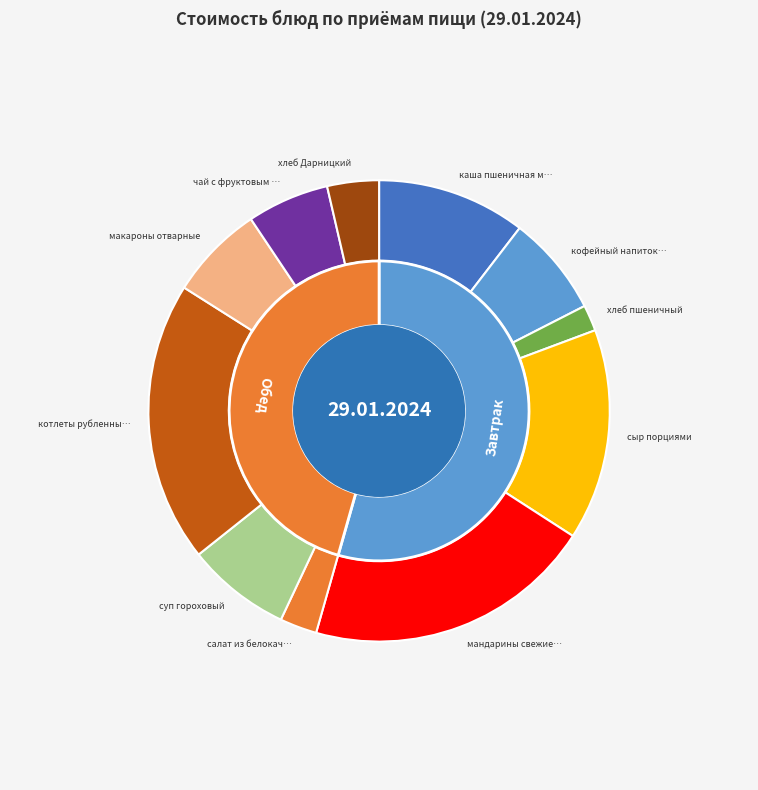

Which category has the smallest portion of the pie?

хлеб пшеничный